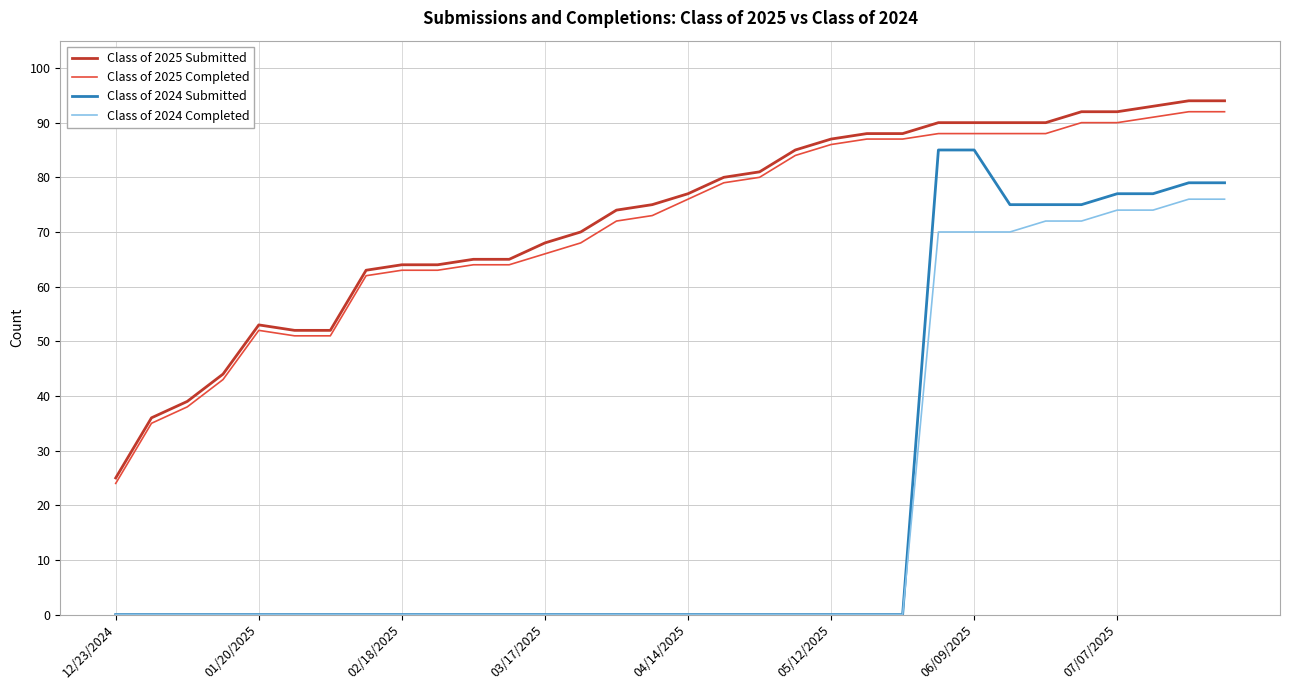

True or false: Class of 2025 Completed has more than 0 points higher than both neighbors.

True